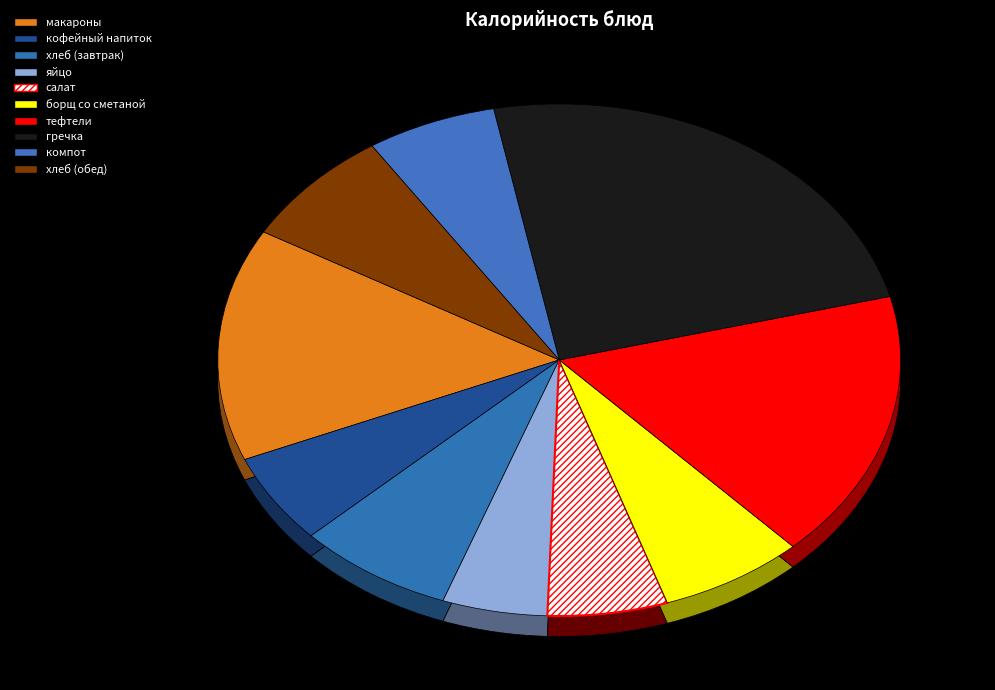

To the nearest percent, what is the combined percentage of тефтели and хлеб (завтрак)?

24%